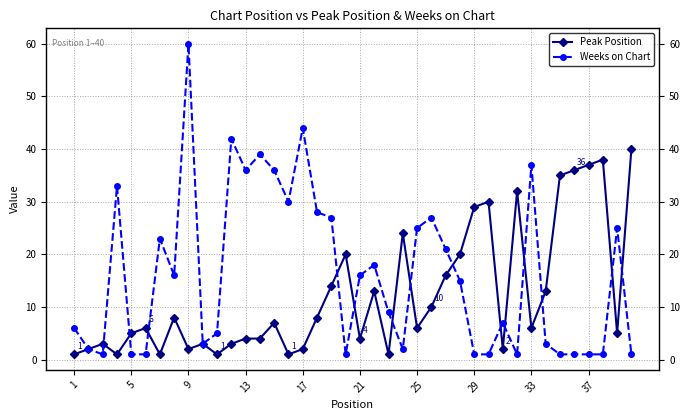

List the series in order of their overall mean, lowest first.

Peak Position, Weeks on Chart